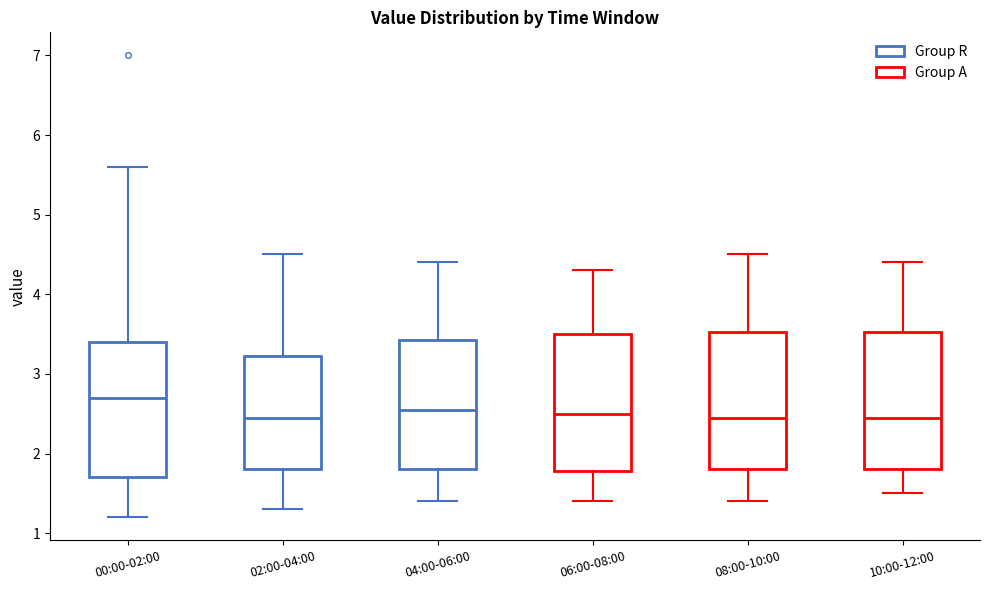

Reading left to right, transcribe this box plot: for each box, give where its median line is, the range the box spans, and where its two whiskers end, as read against the y-axis. The values are not printed on the chart, so give them approximately, as read against the axis.

00:00-02:00: median 2.7, box 1.7 to 3.4, whiskers 1.2 to 5.6
02:00-04:00: median 2.5, box 1.8 to 3.2, whiskers 1.3 to 4.5
04:00-06:00: median 2.6, box 1.8 to 3.4, whiskers 1.4 to 4.4
06:00-08:00: median 2.5, box 1.8 to 3.5, whiskers 1.4 to 4.3
08:00-10:00: median 2.5, box 1.8 to 3.5, whiskers 1.4 to 4.5
10:00-12:00: median 2.5, box 1.8 to 3.5, whiskers 1.5 to 4.4